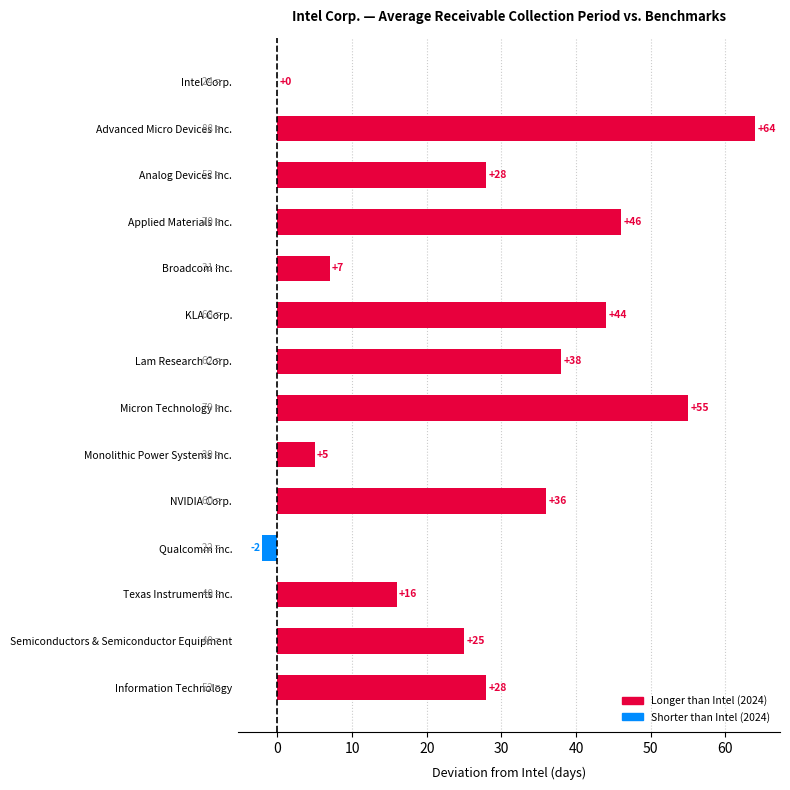

Read the value at Advanced Micro Devices Inc., to the nearest 5.

65